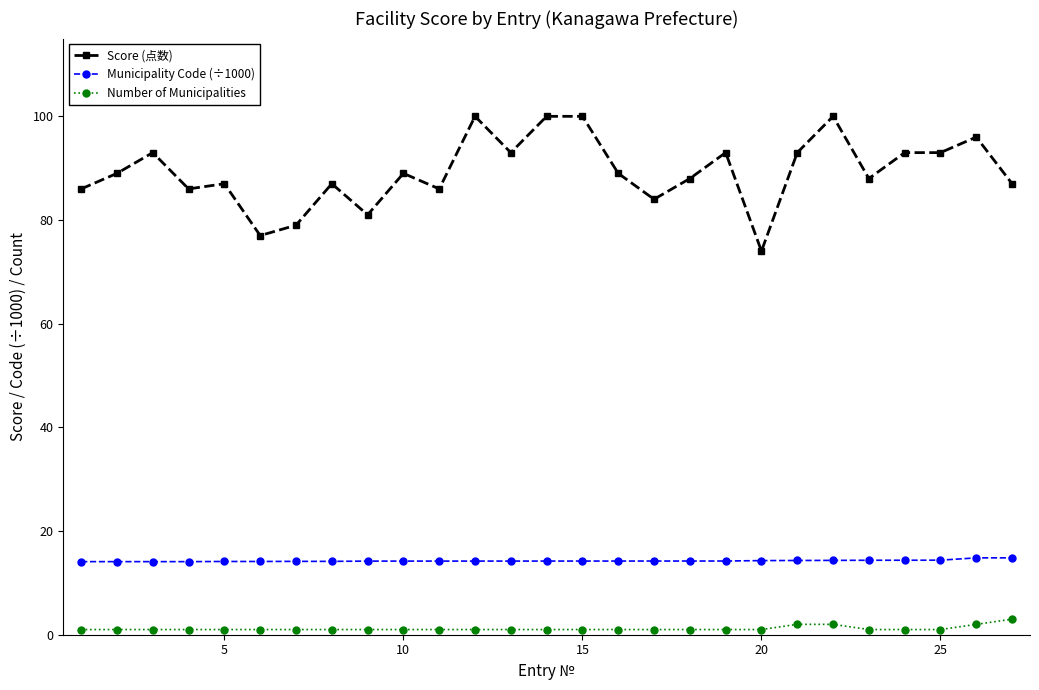

What is the difference between the second highest and minimum values in the Number of Municipalities series?

1.0